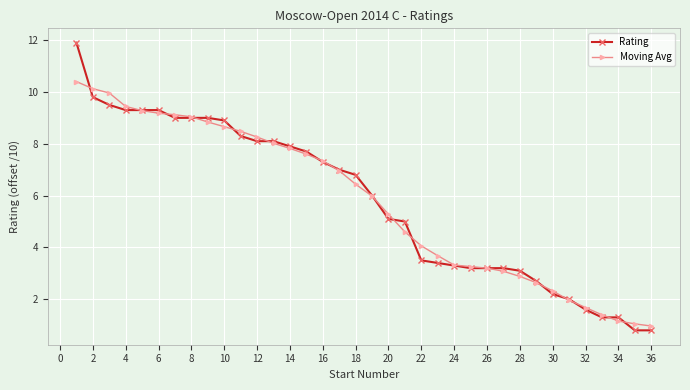

Does the chart have visible grid lines?

Yes